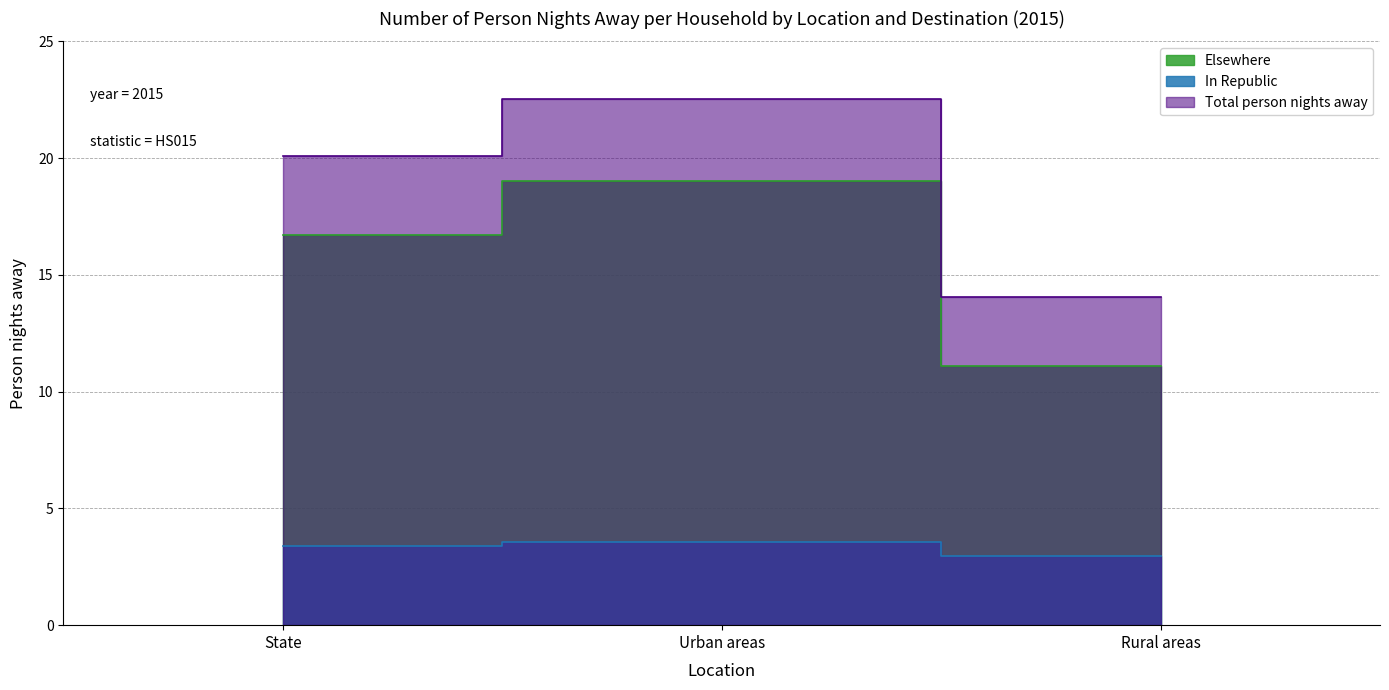

Which category has the highest value across all series?

Urban areas